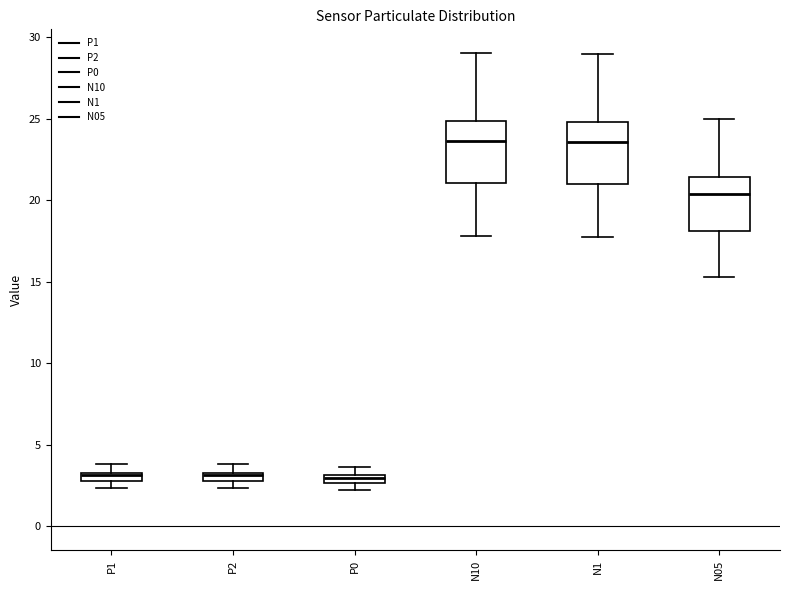

Where does the upper whisker of the box for N1 end on the y-axis? The values are not printed on the chart, so give them approximately, as read against the axis.

29.0